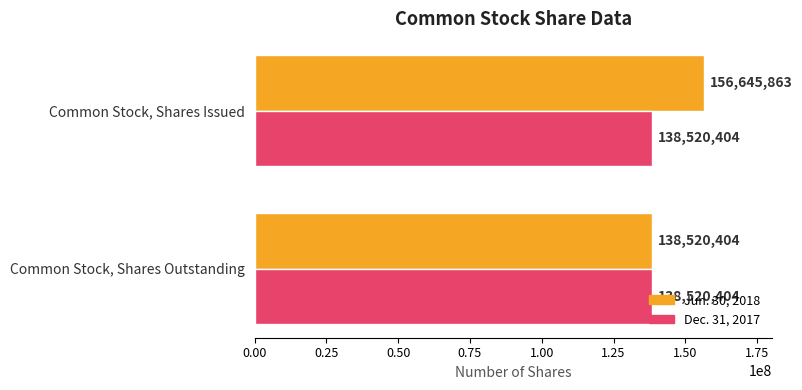

What is the average value of the Dec. 31, 2017 series?

138520404